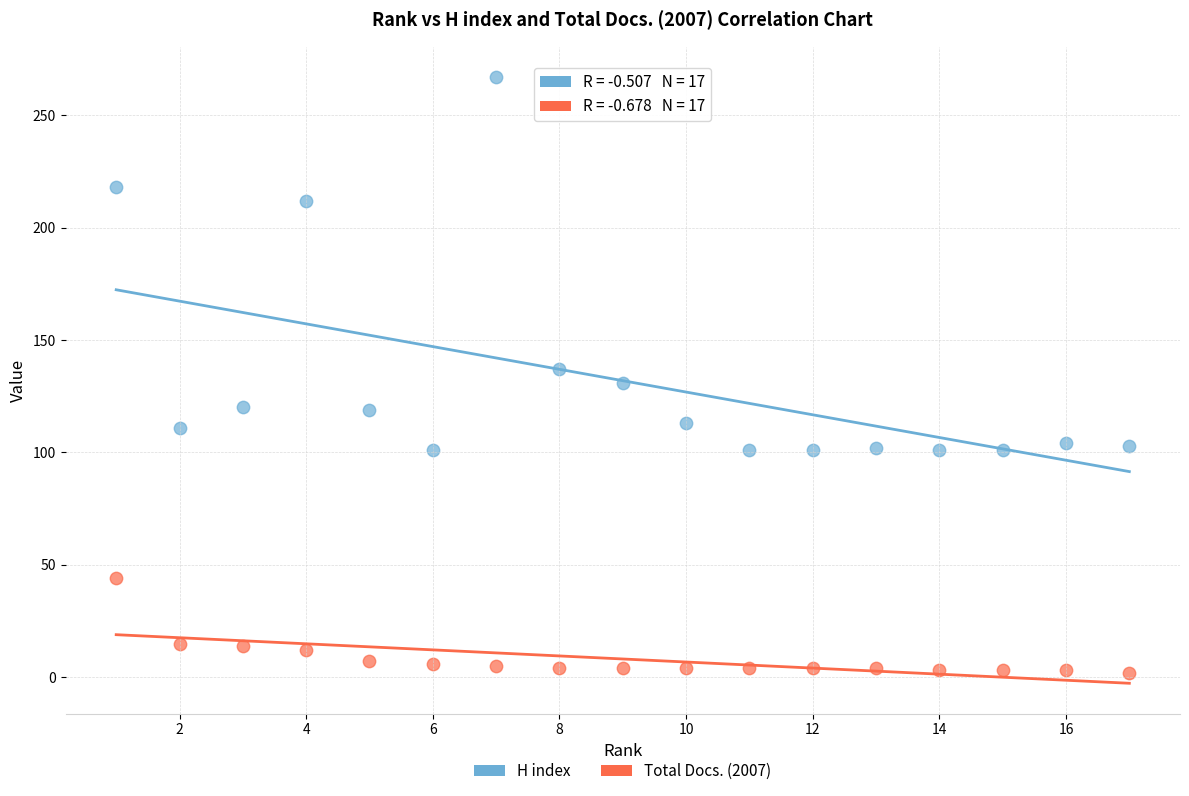

Which series has the widest spread of Y values?

H index